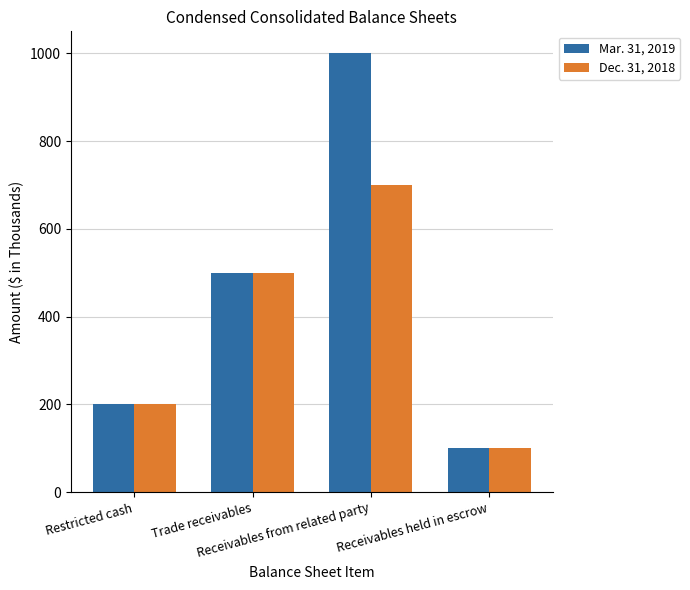

True or false: Mar. 31, 2019 has a value of 100 at Receivables held in escrow.

True